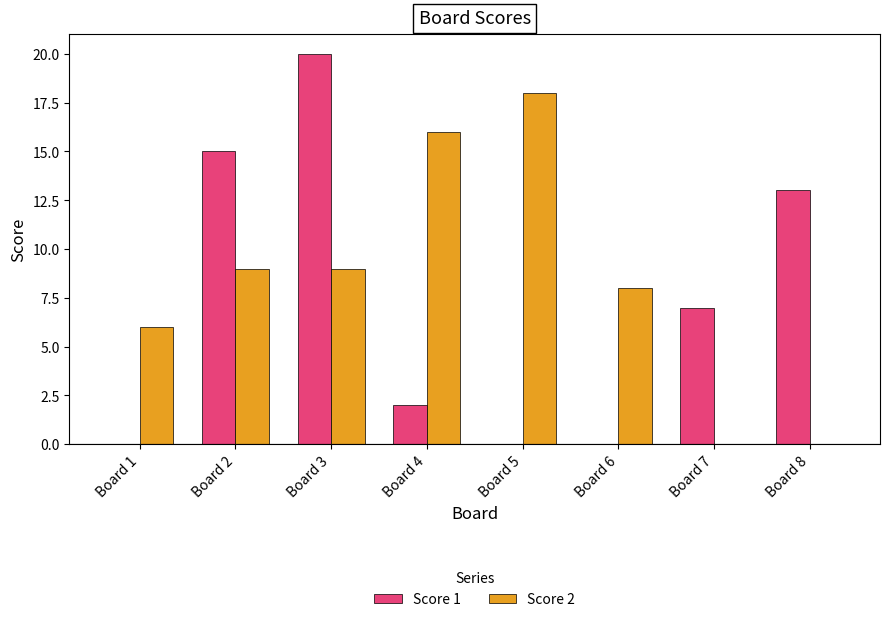

Reading right to left, what are all the values shown in this chart?

Score 1: 13	7	0	0	2	20	15	0
Score 2: 0	0	8	18	16	9	9	6